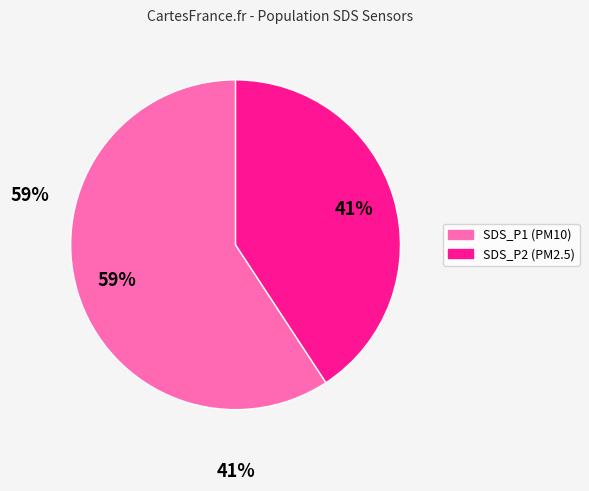

To the nearest percent, what is the difference between the SDS_P2 and SDS_P1 slice percentages?

18%